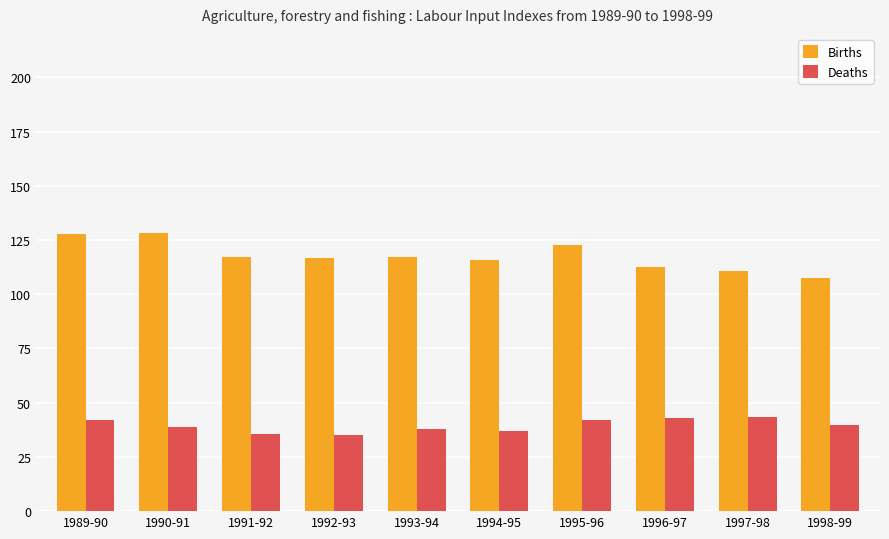

List the series in order of their overall mean, highest first.

Births, Deaths